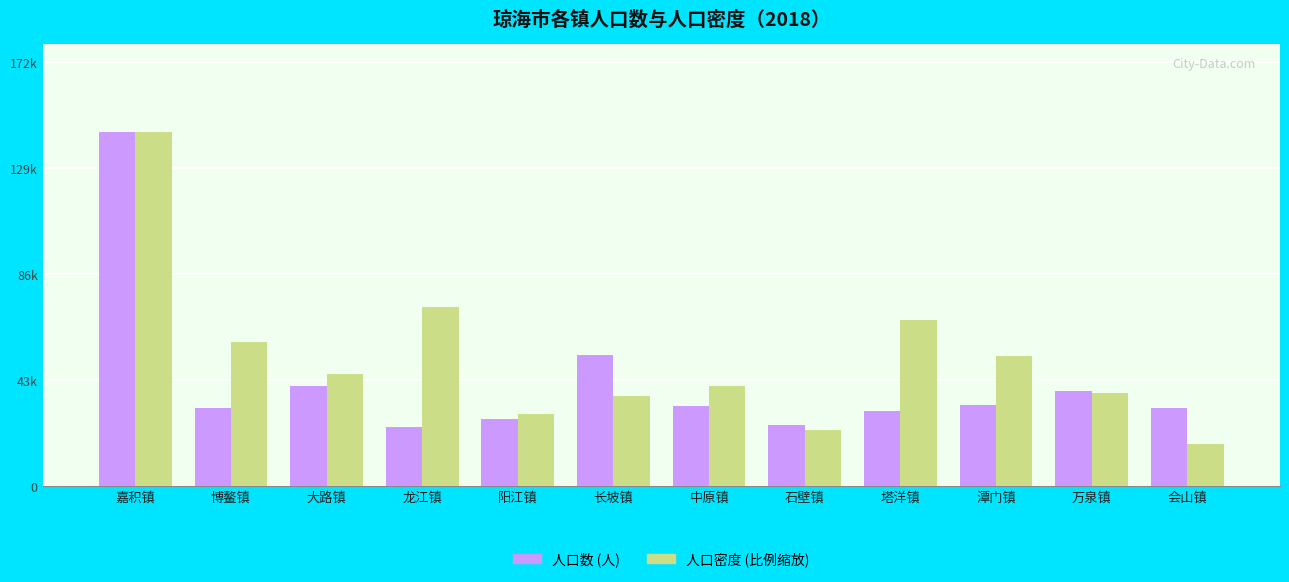

What is the highest value of the 人口数 (人) series?

143802.0